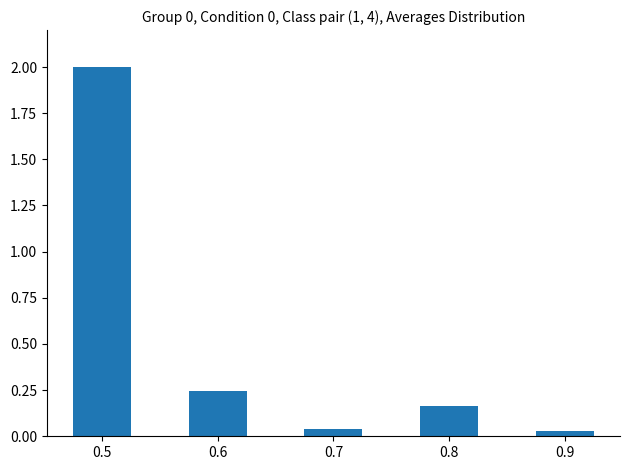

What is the average value?

0.5